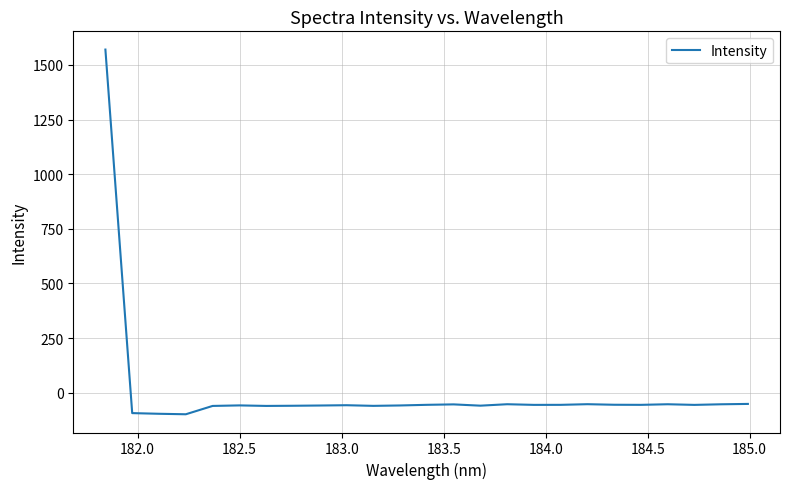

What is the smallest value displayed?

-98.9